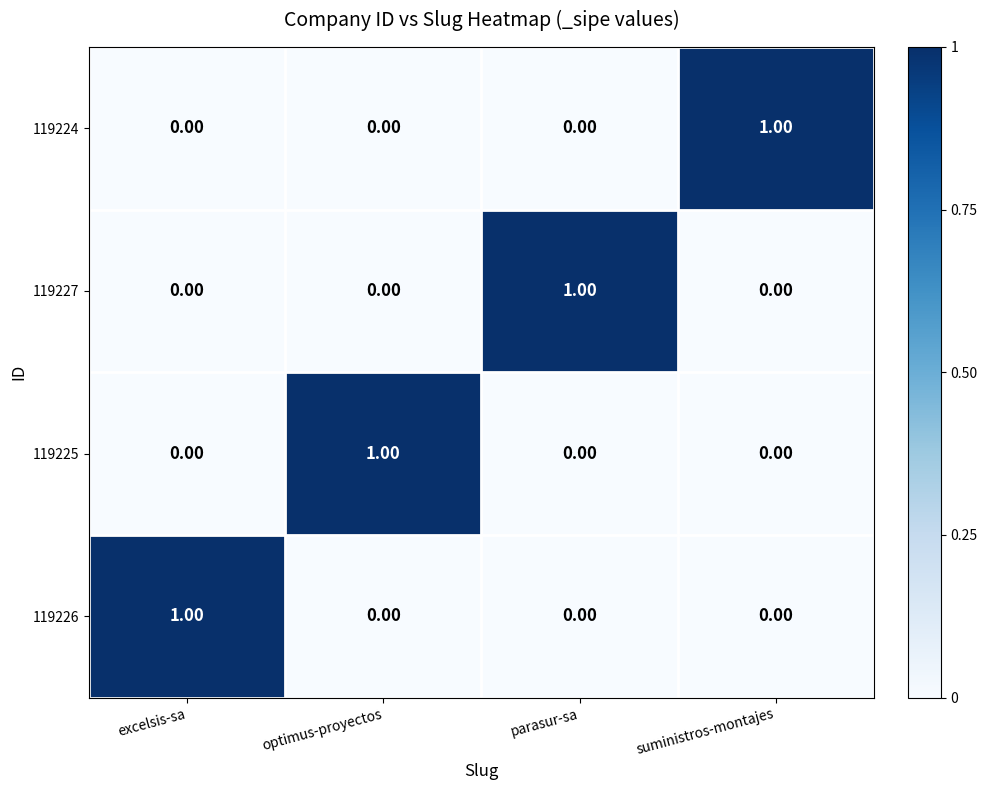

At how many categories does at least one series exceed 0?

4